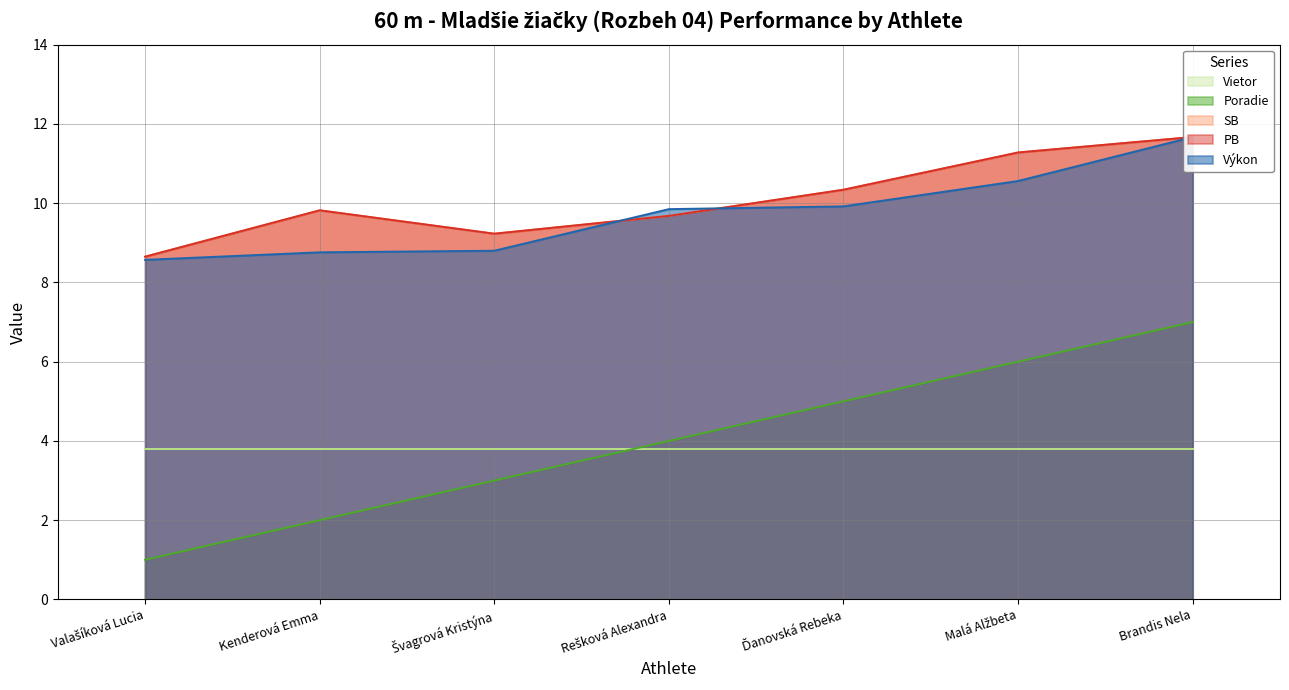

Is the value of Výkon at Rešková Alexandra greater than the value of Poradie at Kenderová Emma?

Yes